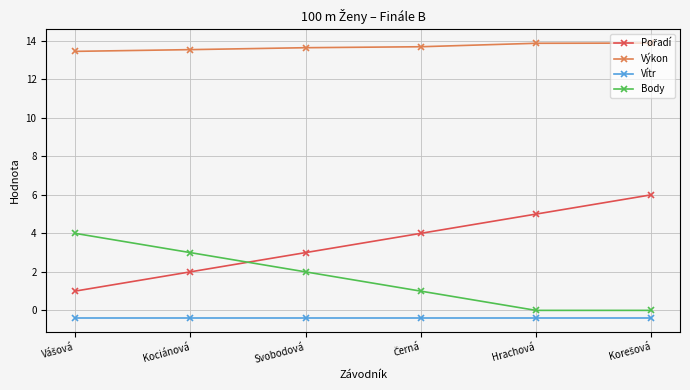

How many categories are shown in the chart?

6